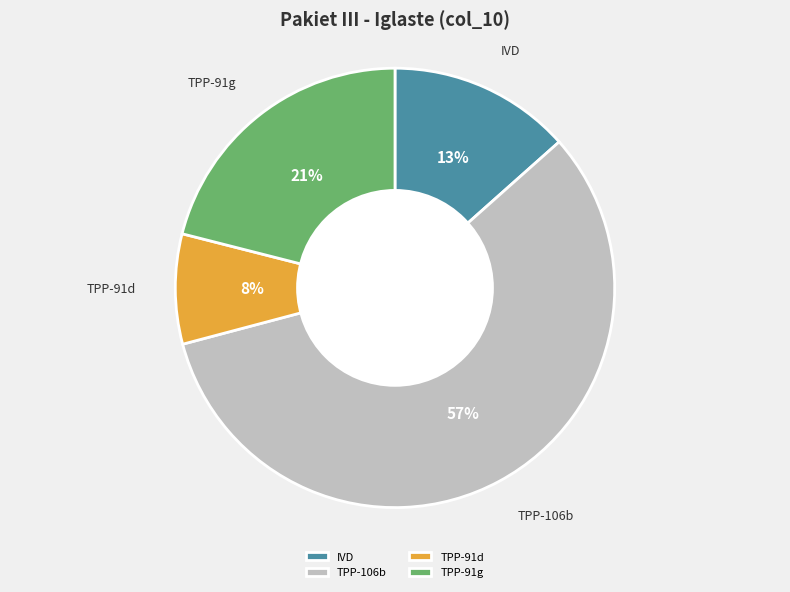

Is it true that TPP-91d is 8% of the pie?

True